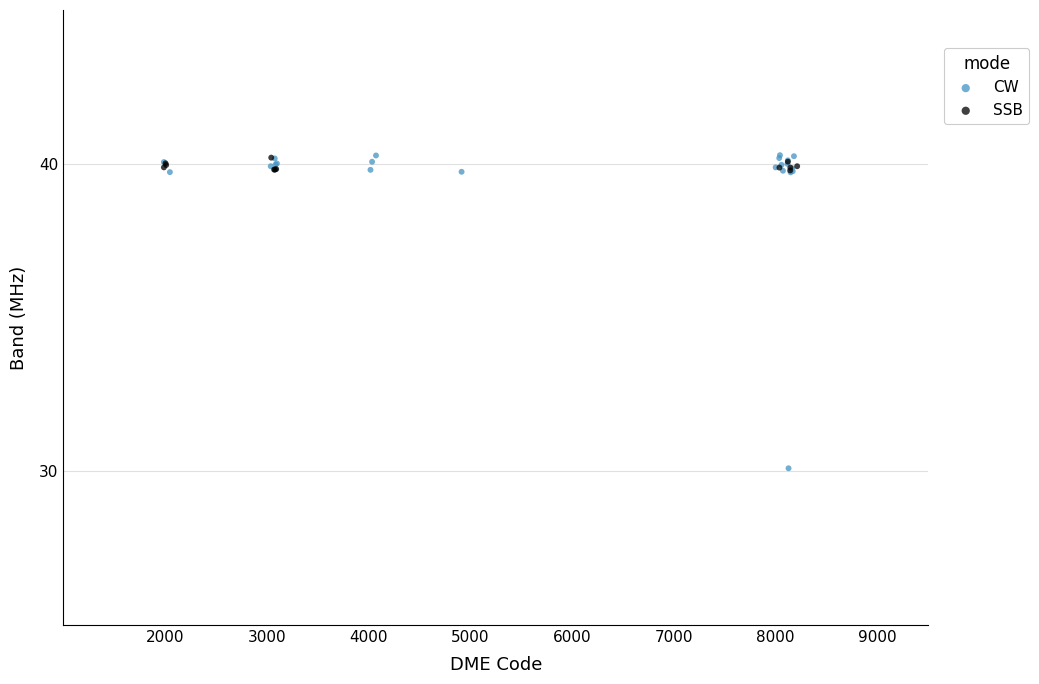

Which series has the widest spread of Y values?

CW